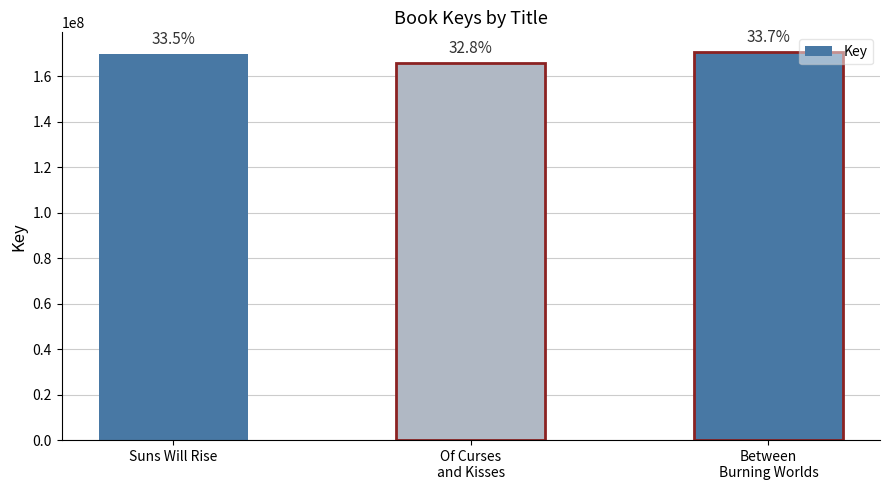

Rank the categories by value from highest to lowest.

Between
Burning Worlds, Suns Will Rise, Of Curses
and Kisses